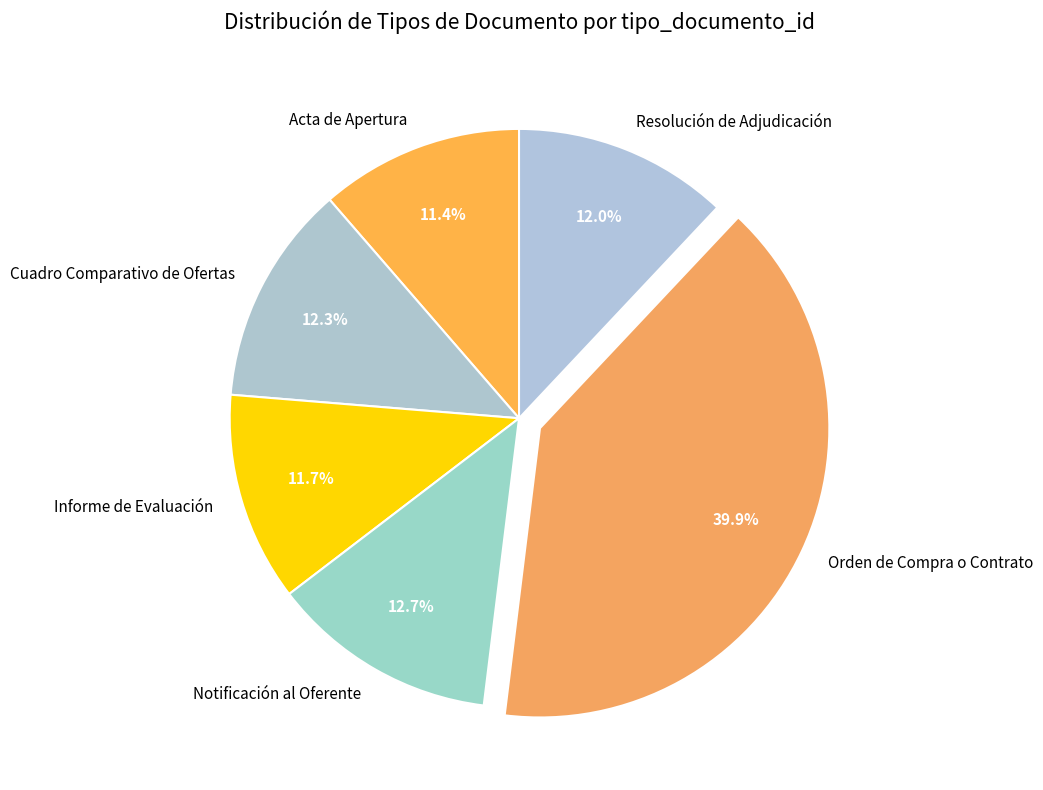

What is the ratio of the value at Cuadro Comparativo de Ofertas to the value at Orden de Compra o Contrato?

0.3